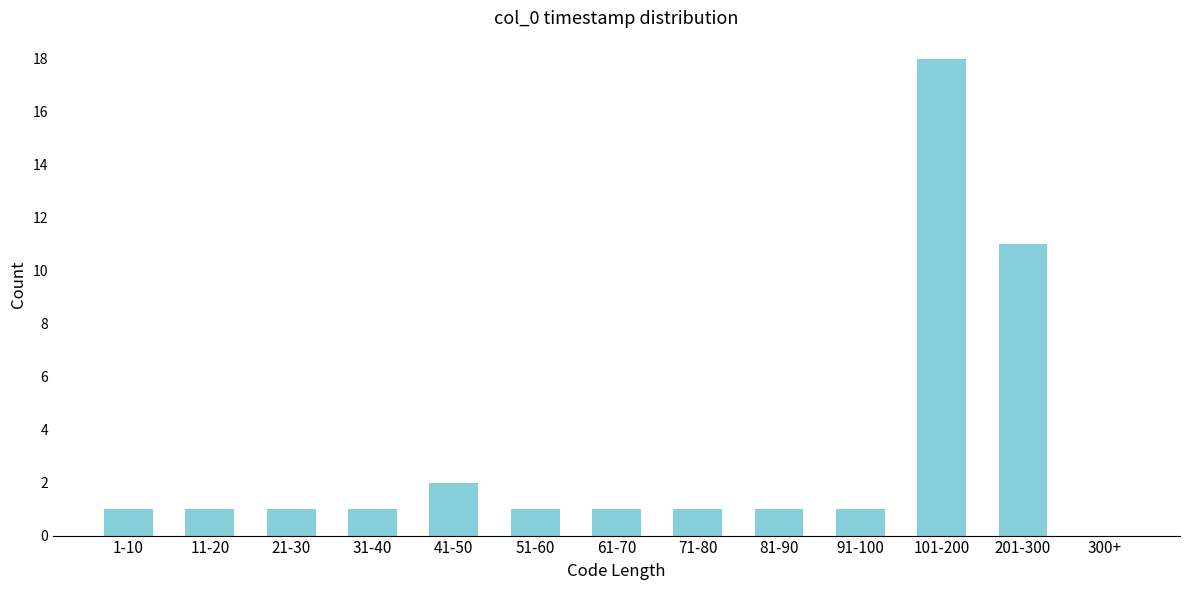

Reading left to right, transcribe all the data shown in this chart.

1-10=1	11-20=1	21-30=1	31-40=1	41-50=2	51-60=1	61-70=1	71-80=1	81-90=1	91-100=1	101-200=18	201-300=11	300+=0